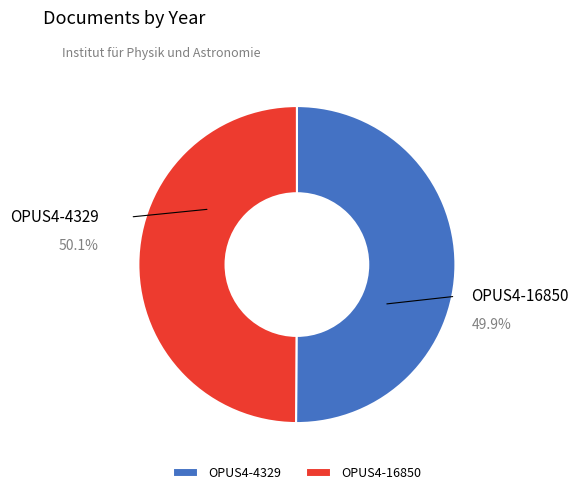

Which category has the smallest portion of the pie?

OPUS4-16850